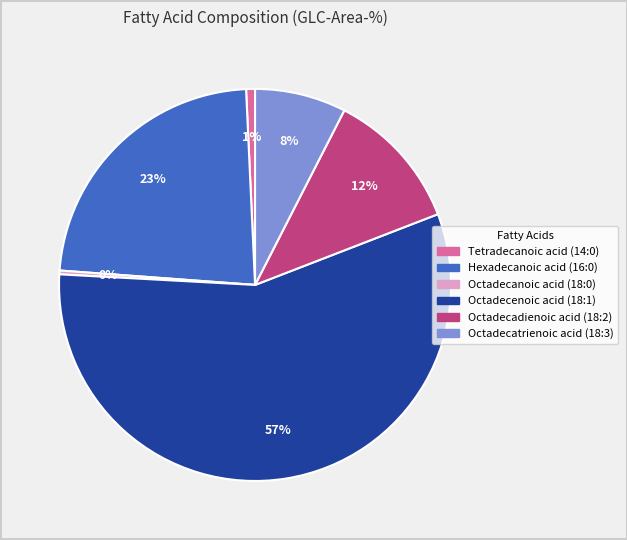

Does Hexadecanoic acid (16:0) account for over 50% of the chart?

No